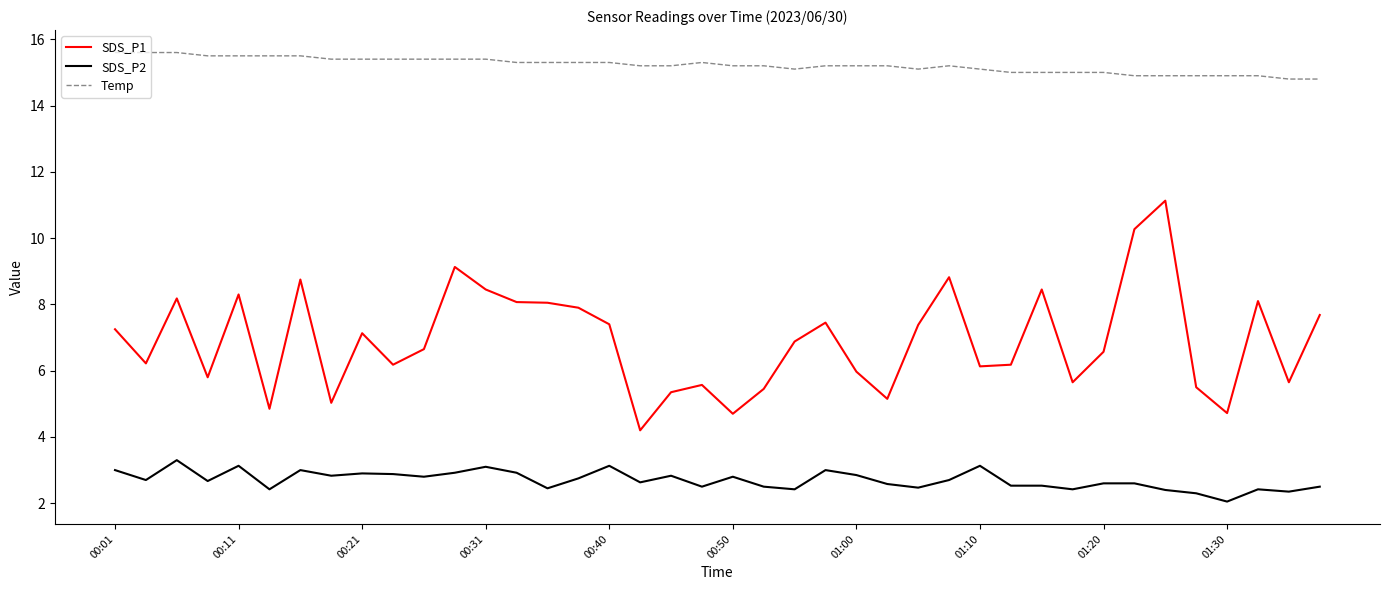

What is the minimum value for Temp?

14.8